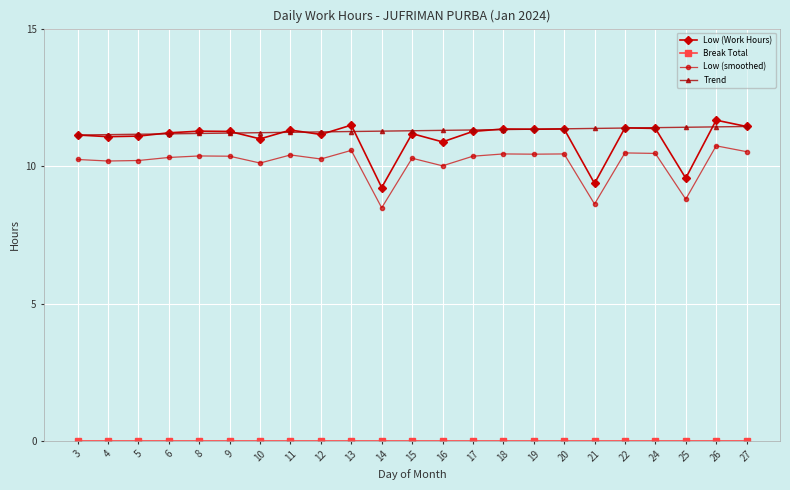

True or false: Low (Work Hours) and Low (smoothed) intersect in this chart.

False